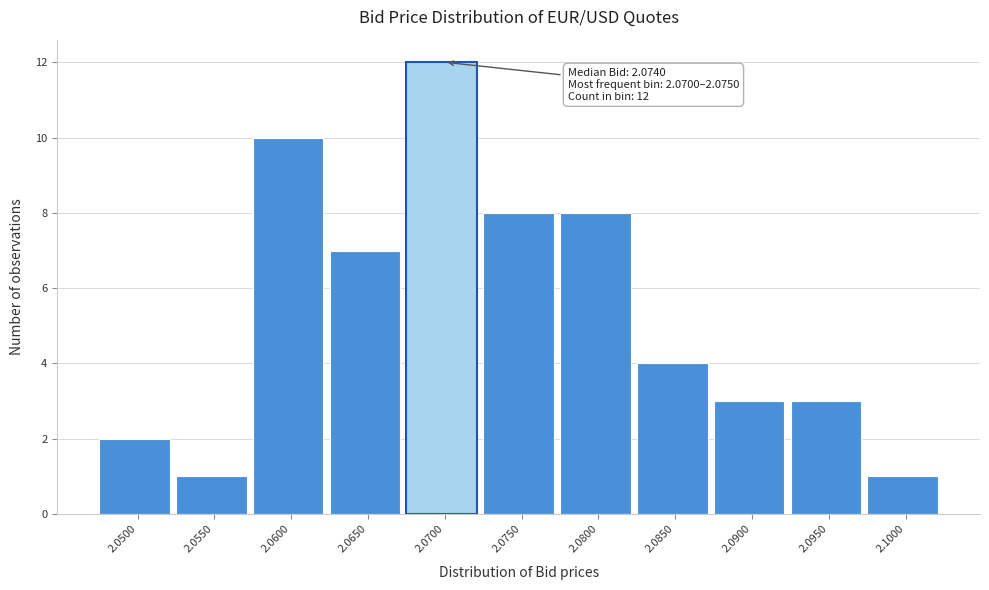

Reading left to right, extract all data points from this chart.

2	1	10	7	12	8	8	4	3	3	1